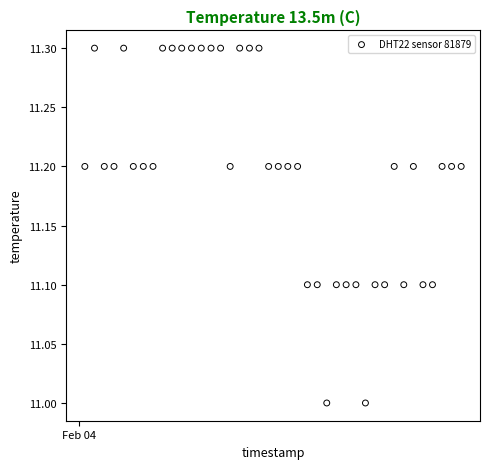

What is the range of Y values (max minus min)?

0.3